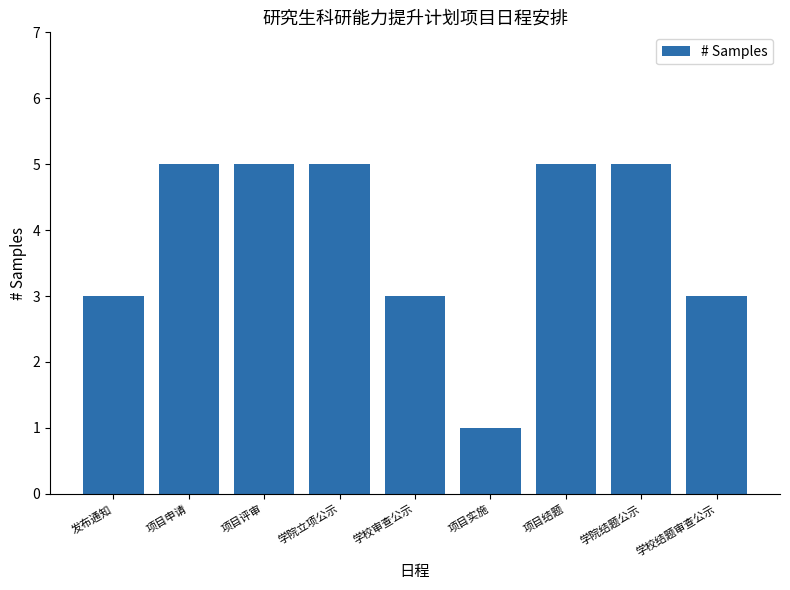

The value at 学院结题公示 is 9. True or false?

False